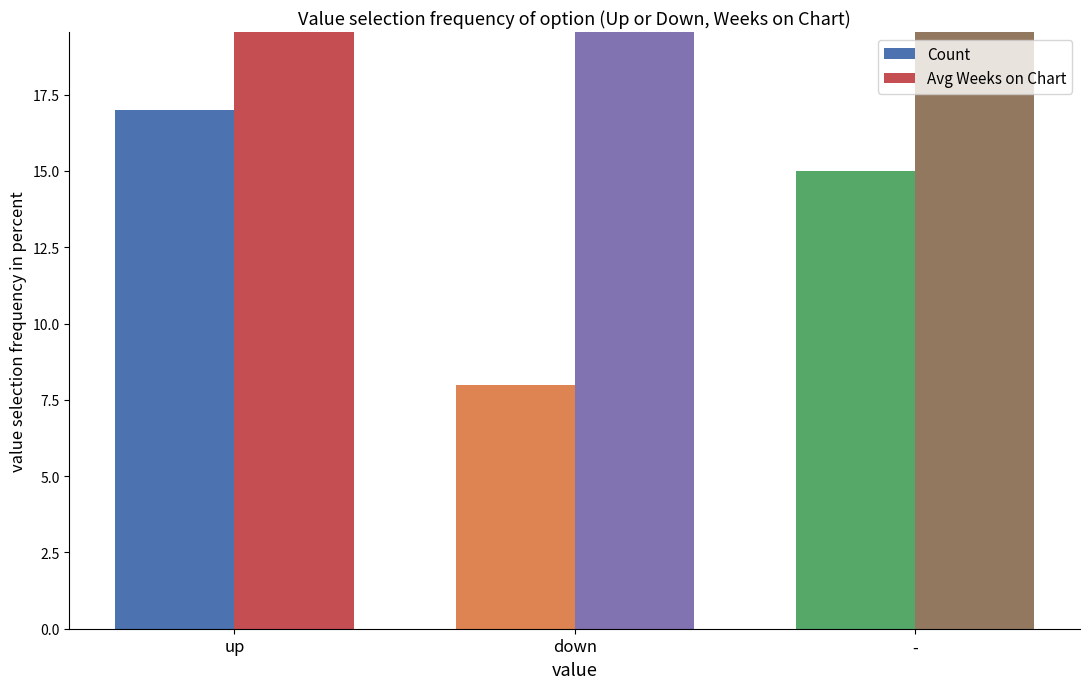

How many bars are there in each group?

2